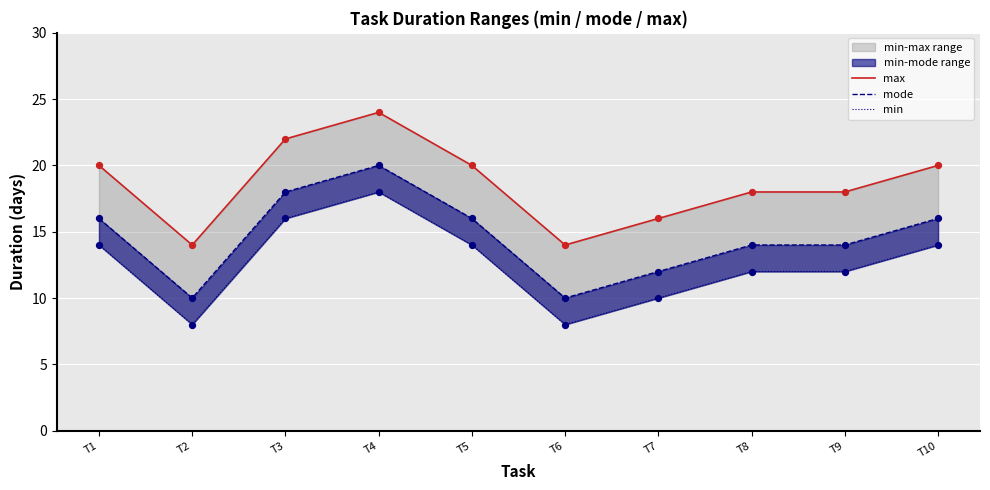

What is the total value across all series at T6?

32